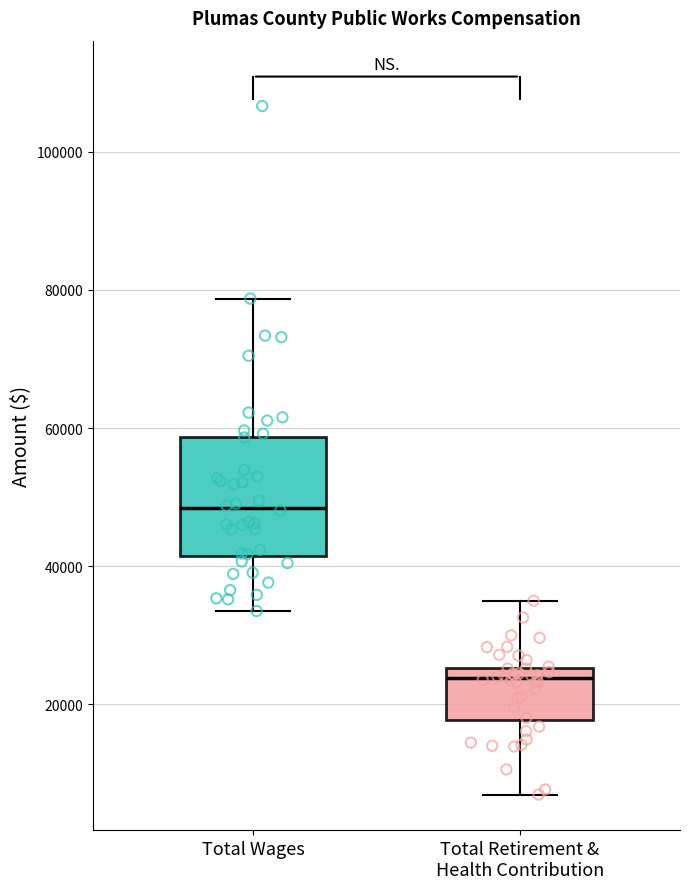

Which box has the highest median line?

Total Wages